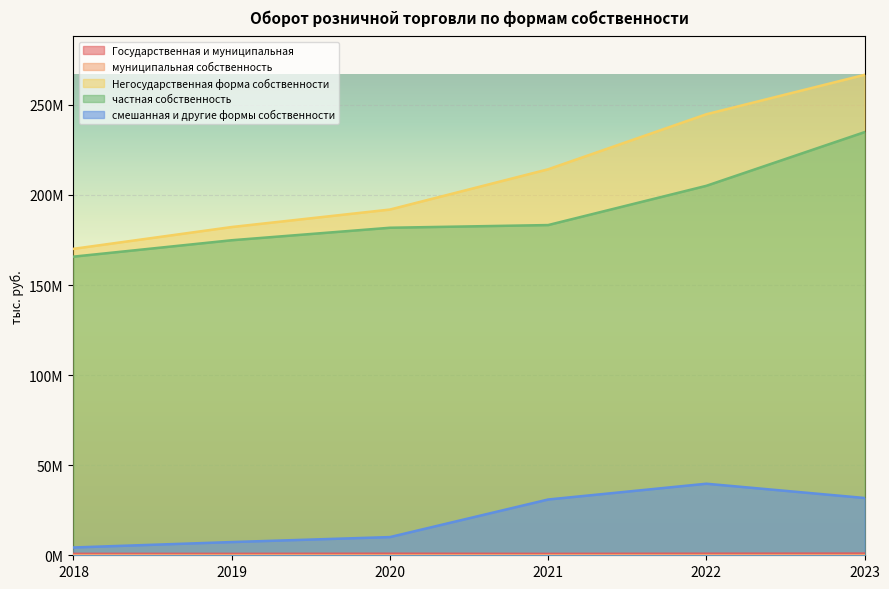

Which series changed the most between 2020 and 2022?

Негосударственная форма собственности